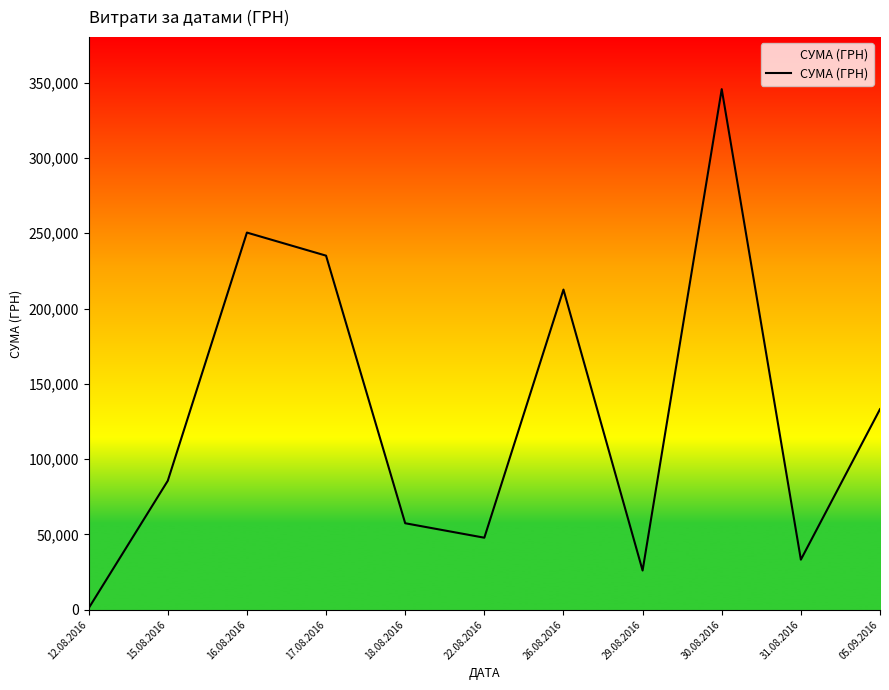

Rank the categories by value from highest to lowest.

30.08.2016, 16.08.2016, 17.08.2016, 26.08.2016, 05.09.2016, 15.08.2016, 18.08.2016, 22.08.2016, 31.08.2016, 29.08.2016, 12.08.2016